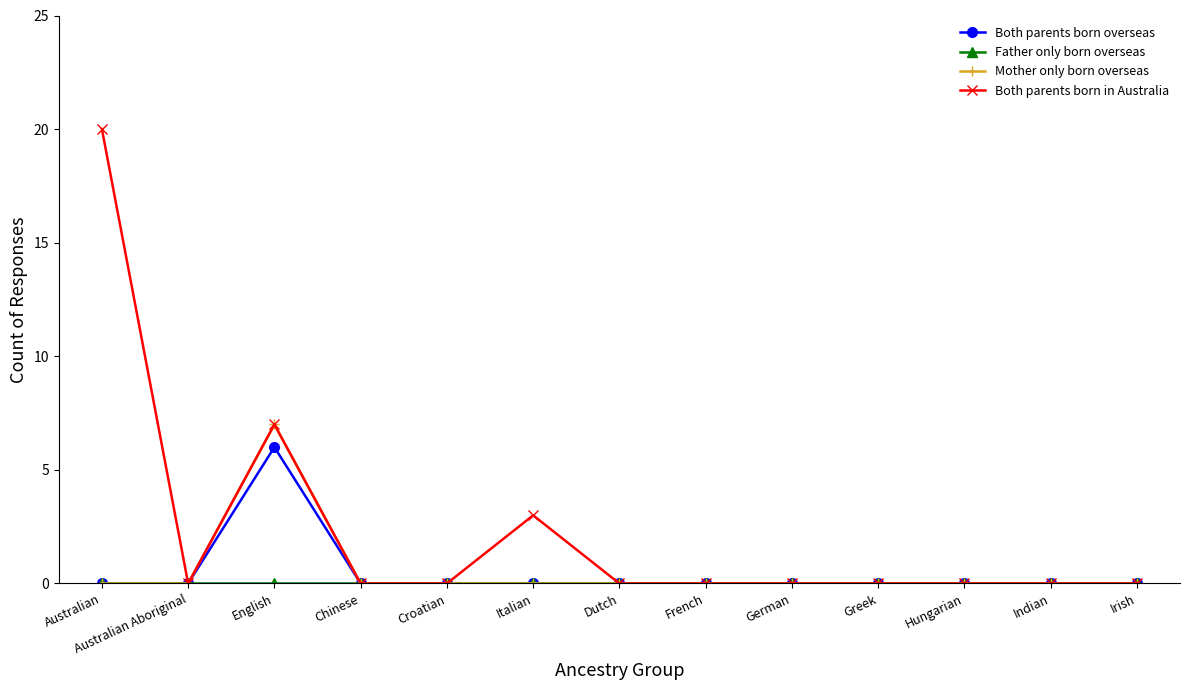

What position from the left is Australian?

1